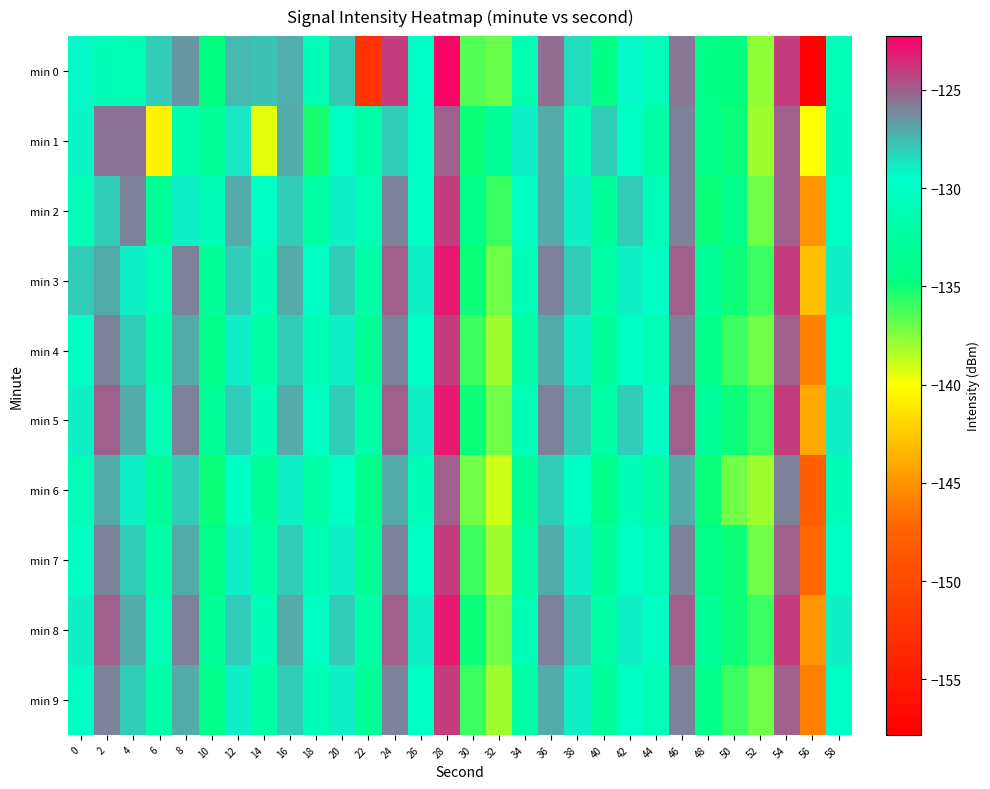

What is the minimum value shown in the chart?

-157.8